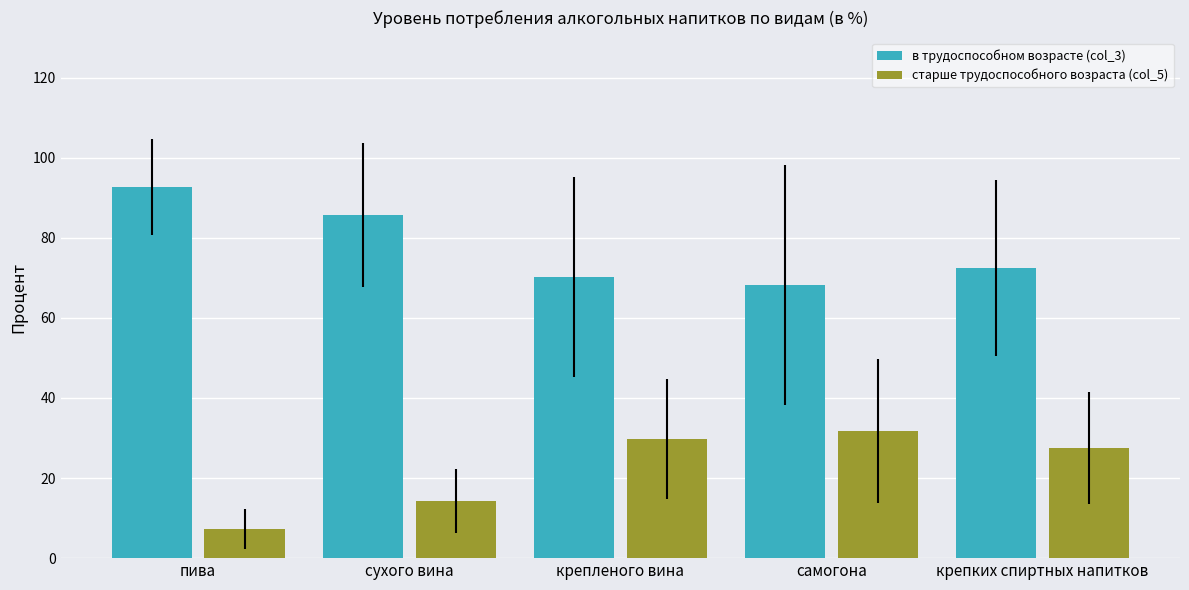

What is the smallest value displayed?

7.2